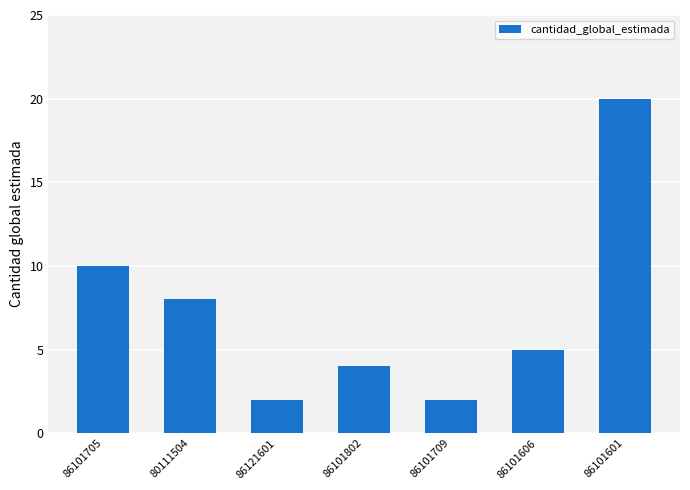

What is the ratio of the value at 86101709 to the value at 86101802?

0.5